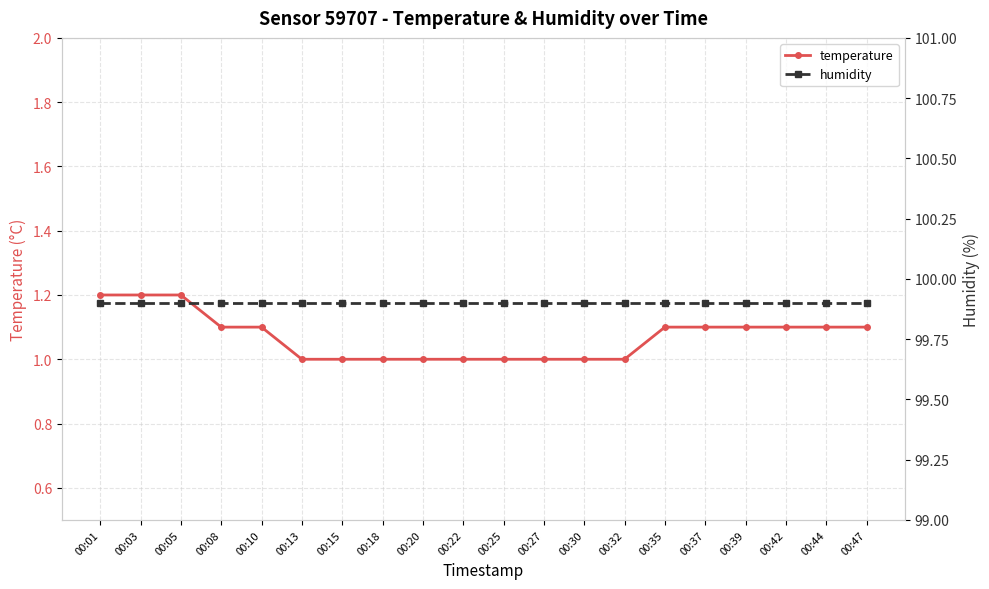

What is the average value of the humidity series?

99.9